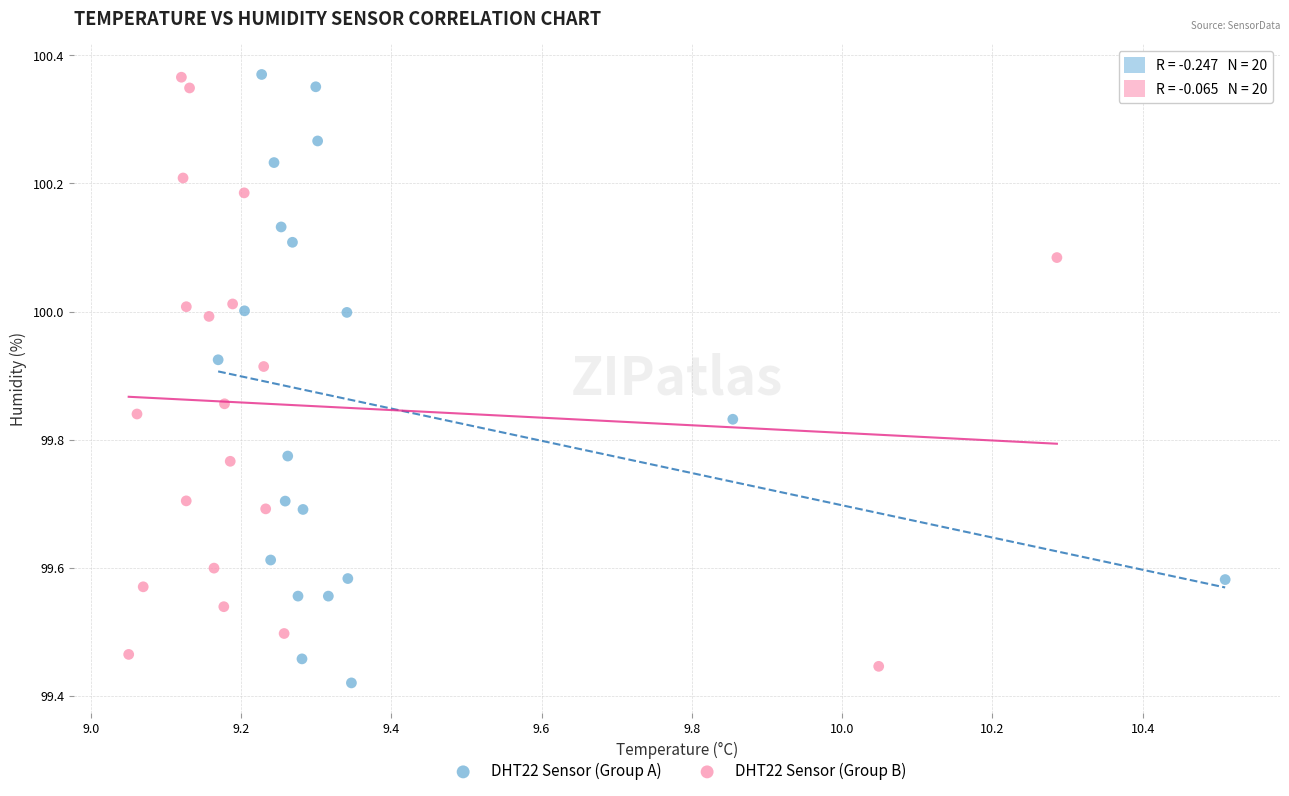

Which series reaches the minimum Y coordinate?

DHT22 Sensor (Group A)